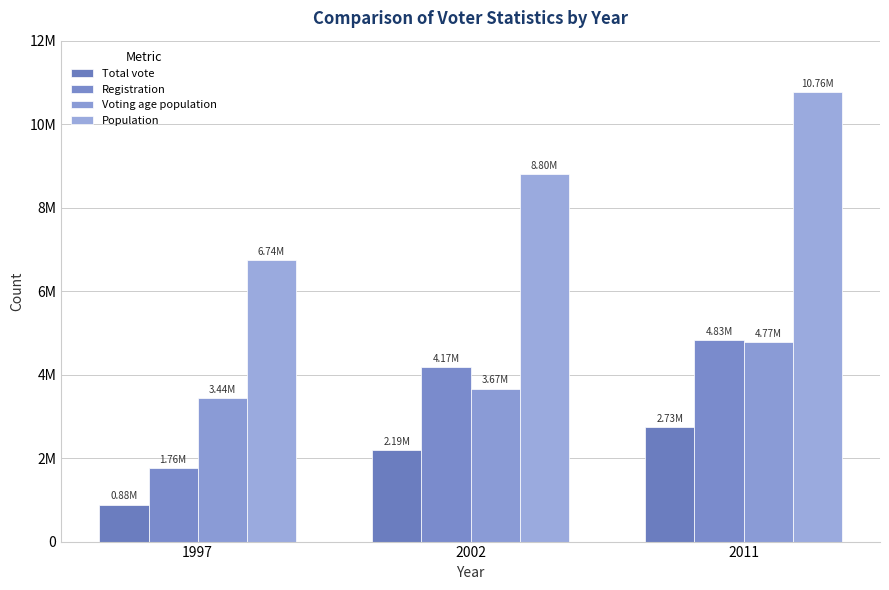

Rank the series at 2011 from highest to lowest value.

Population, Registration, Voting age population, Total vote